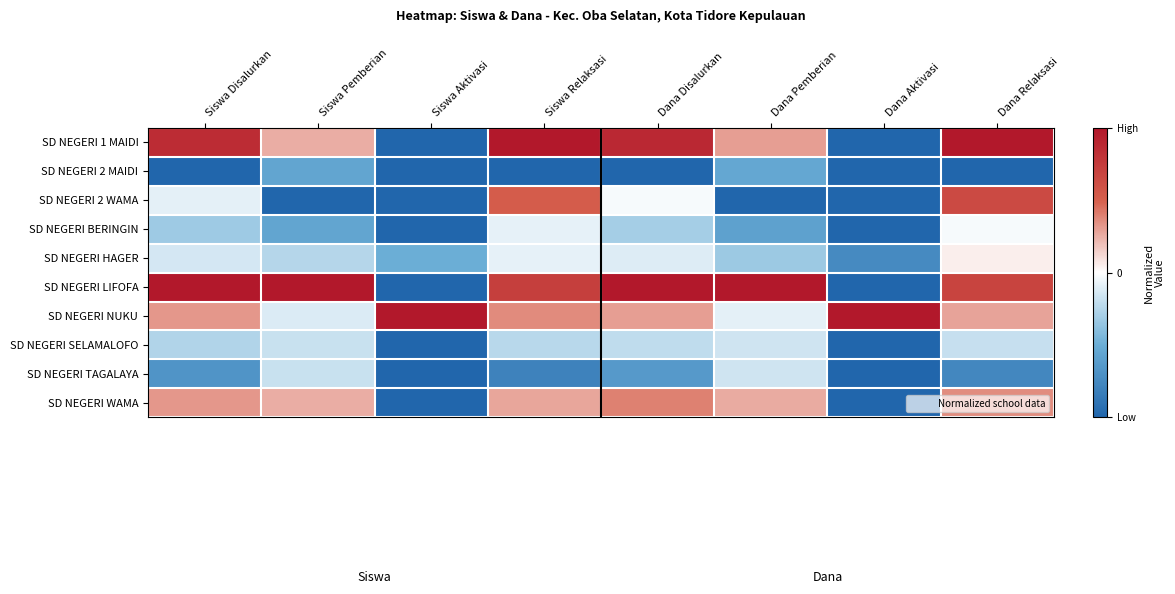

Reading right to left, list all the values displayed in this chart.

SD NEGERI 1 MAIDI: Dana Relaksasi=0.5	Dana Aktivasi=-0.5	Dana Pemberian=0.1	Dana Disalurkan=0.4	Siswa Relaksasi=0.5	Siswa Aktivasi=-0.5	Siswa Pemberian=0.1	Siswa Disalurkan=0.4
SD NEGERI 2 MAIDI: Dana Relaksasi=-0.5	Dana Aktivasi=-0.5	Dana Pemberian=-0.3	Dana Disalurkan=-0.5	Siswa Relaksasi=-0.5	Siswa Aktivasi=-0.5	Siswa Pemberian=-0.3	Siswa Disalurkan=-0.5
SD NEGERI 2 WAMA: Dana Relaksasi=0.3	Dana Aktivasi=-0.5	Dana Pemberian=-0.5	Dana Disalurkan=-0.0	Siswa Relaksasi=0.3	Siswa Aktivasi=-0.5	Siswa Pemberian=-0.5	Siswa Disalurkan=-0.0
SD NEGERI BERINGIN: Dana Relaksasi=-0.0	Dana Aktivasi=-0.5	Dana Pemberian=-0.3	Dana Disalurkan=-0.2	Siswa Relaksasi=-0.0	Siswa Aktivasi=-0.5	Siswa Pemberian=-0.3	Siswa Disalurkan=-0.2
SD NEGERI HAGER: Dana Relaksasi=0.0	Dana Aktivasi=-0.4	Dana Pemberian=-0.2	Dana Disalurkan=-0.1	Siswa Relaksasi=-0.0	Siswa Aktivasi=-0.2	Siswa Pemberian=-0.1	Siswa Disalurkan=-0.1
SD NEGERI LIFOFA: Dana Relaksasi=0.3	Dana Aktivasi=-0.5	Dana Pemberian=0.5	Dana Disalurkan=0.5	Siswa Relaksasi=0.4	Siswa Aktivasi=-0.5	Siswa Pemberian=0.5	Siswa Disalurkan=0.5
SD NEGERI NUKU: Dana Relaksasi=0.1	Dana Aktivasi=0.5	Dana Pemberian=-0.0	Dana Disalurkan=0.2	Siswa Relaksasi=0.2	Siswa Aktivasi=0.5	Siswa Pemberian=-0.1	Siswa Disalurkan=0.2
SD NEGERI SELAMALOFO: Dana Relaksasi=-0.1	Dana Aktivasi=-0.5	Dana Pemberian=-0.1	Dana Disalurkan=-0.1	Siswa Relaksasi=-0.1	Siswa Aktivasi=-0.5	Siswa Pemberian=-0.1	Siswa Disalurkan=-0.1
SD NEGERI TAGALAYA: Dana Relaksasi=-0.4	Dana Aktivasi=-0.5	Dana Pemberian=-0.1	Dana Disalurkan=-0.3	Siswa Relaksasi=-0.4	Siswa Aktivasi=-0.5	Siswa Pemberian=-0.1	Siswa Disalurkan=-0.3
SD NEGERI WAMA: Dana Relaksasi=0.2	Dana Aktivasi=-0.5	Dana Pemberian=0.1	Dana Disalurkan=0.2	Siswa Relaksasi=0.1	Siswa Aktivasi=-0.5	Siswa Pemberian=0.1	Siswa Disalurkan=0.2